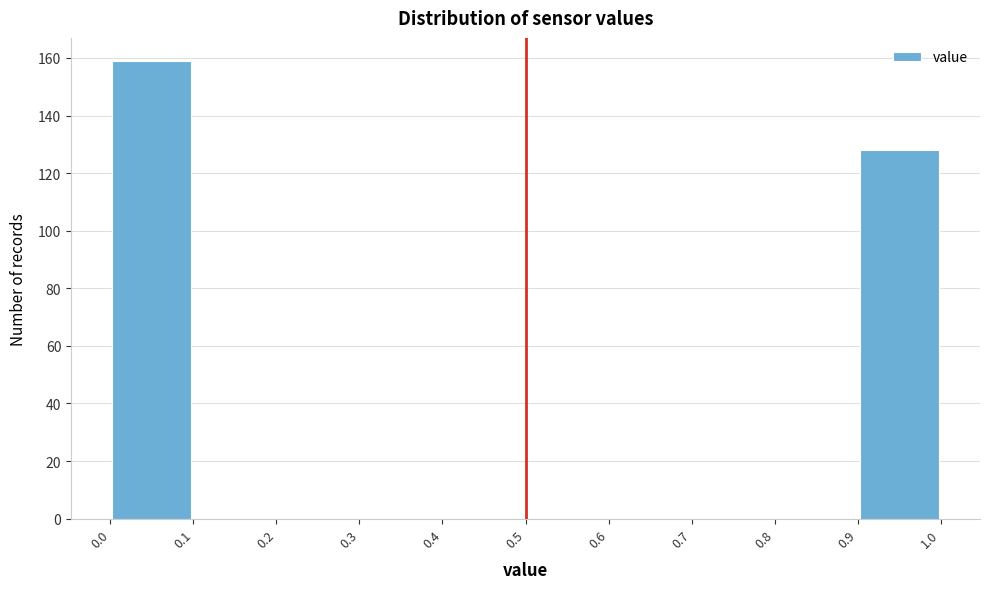

How tall is the bar that spans 0.9 to 1.0 on the x-axis? The values are not printed on the chart, so give them approximately, as read against the axis.

128